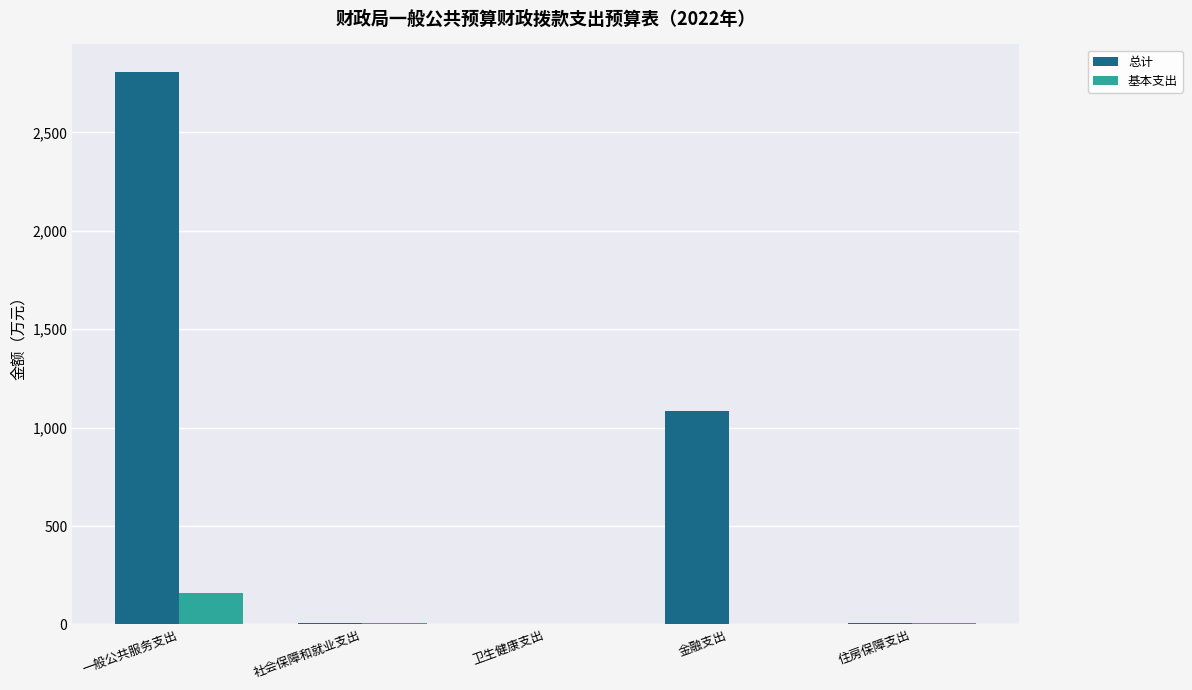

At which label does 基本支出 first exceed 4?

一般公共服务支出